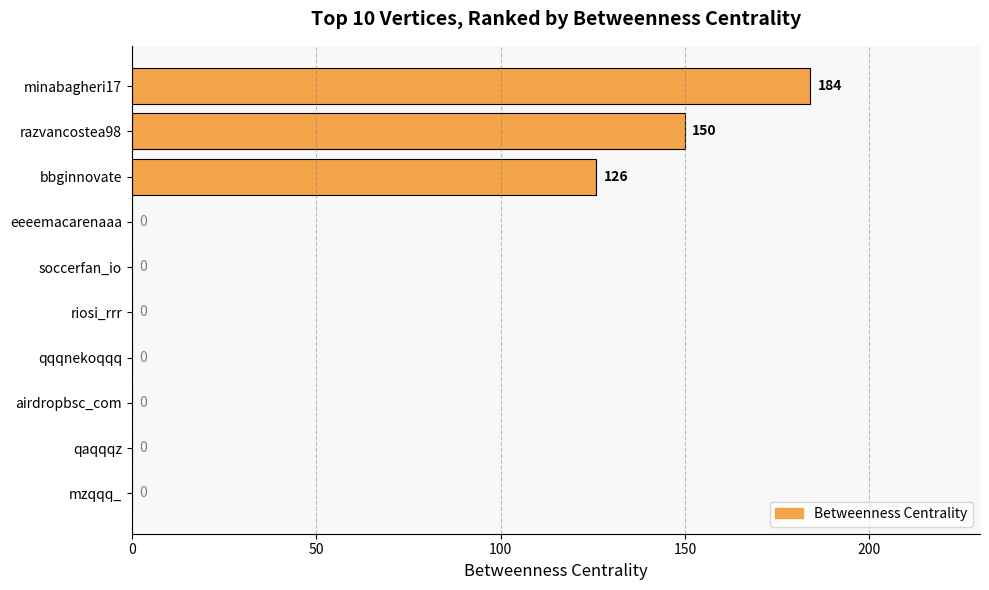

Count the number of categories in the chart.

10